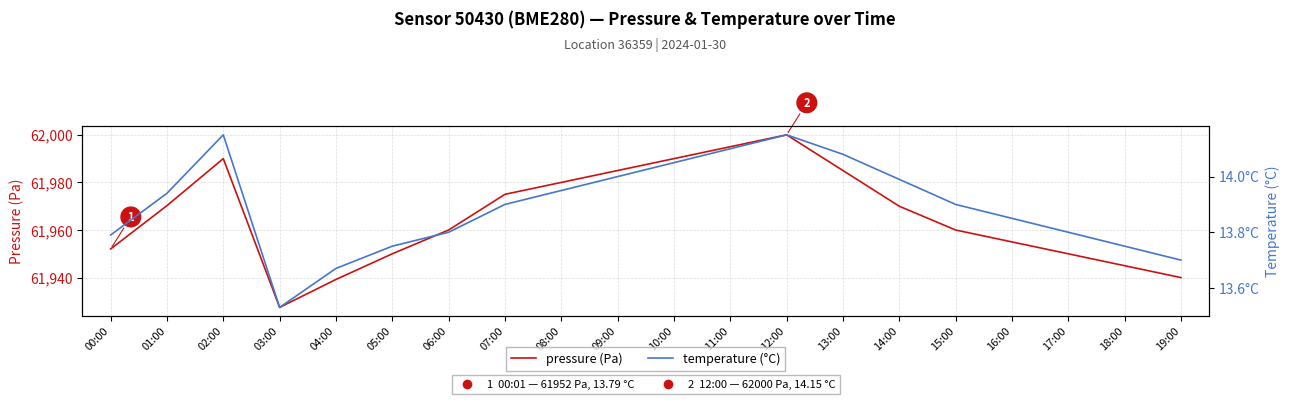

True or false: temperature (°C) and pressure (Pa) intersect in this chart.

False